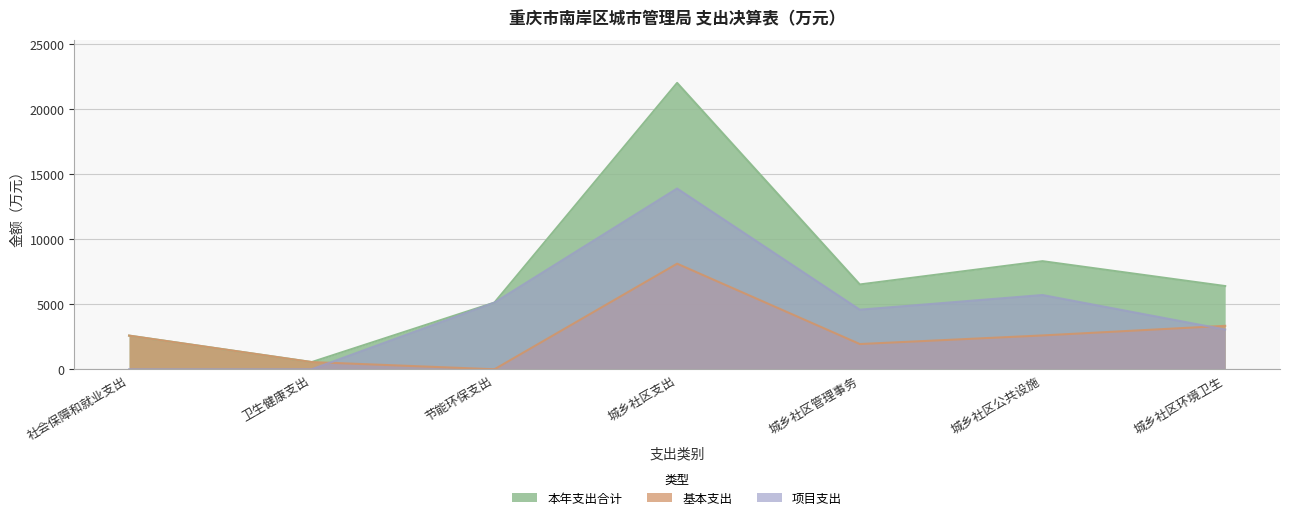

True or false: 本年支出合计 and 基本支出 cross at least once.

False